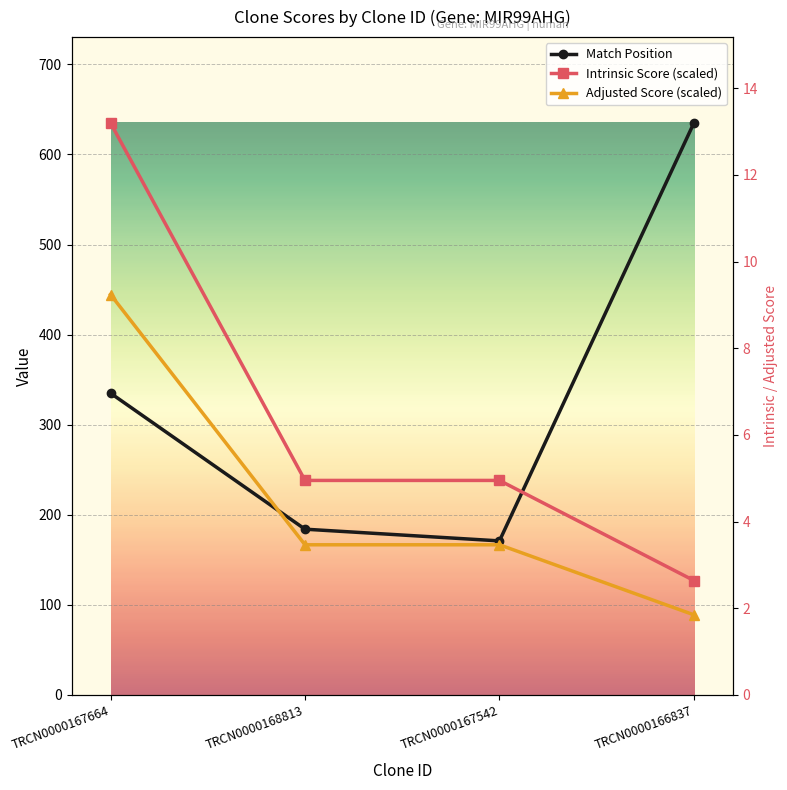

How many values in the Adjusted Score series exceed 166?

3